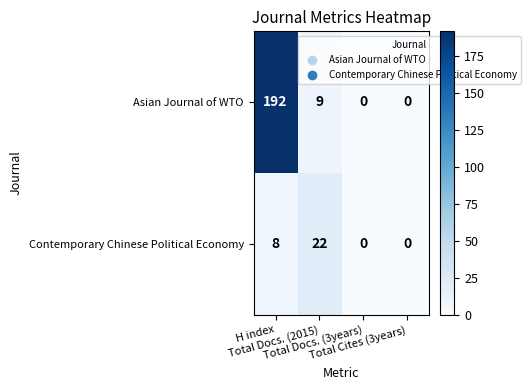

What is the average value of the Contemporary Chinese Political Economy series?

8